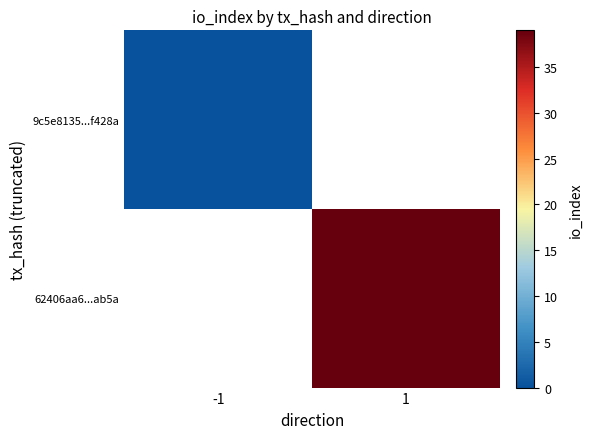

At 1, list the series in order from smallest to largest.

9c5e8135...f428a, 62406aa6...ab5a